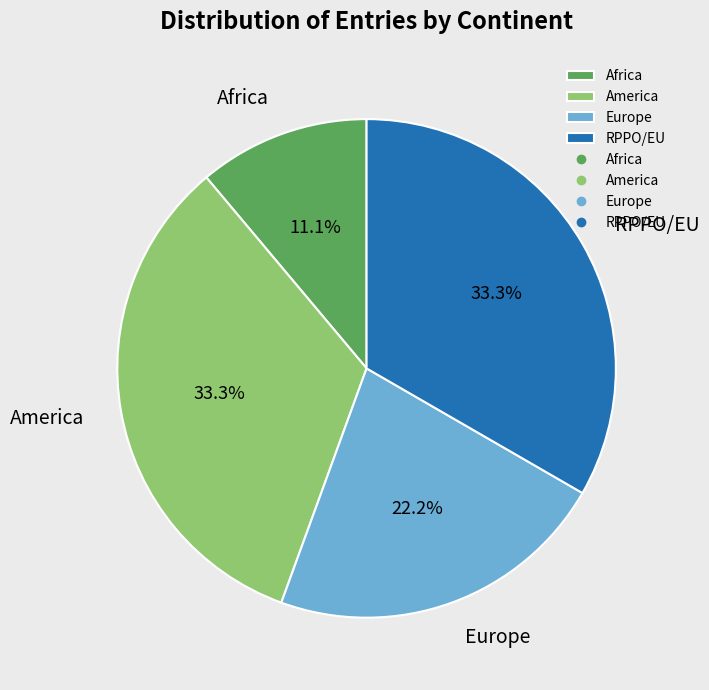

Which category has the smallest portion of the pie?

Africa